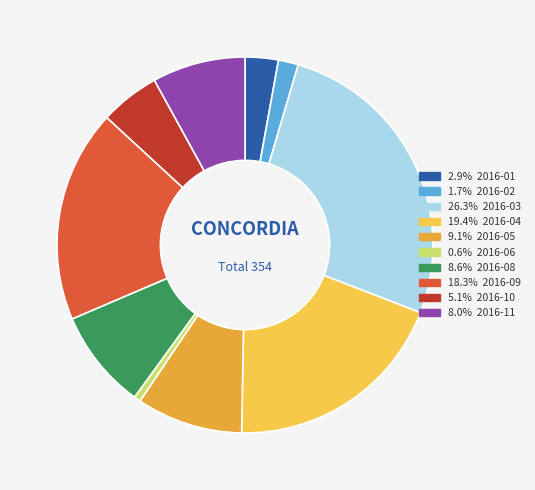

Count the number of slices in the pie.

10